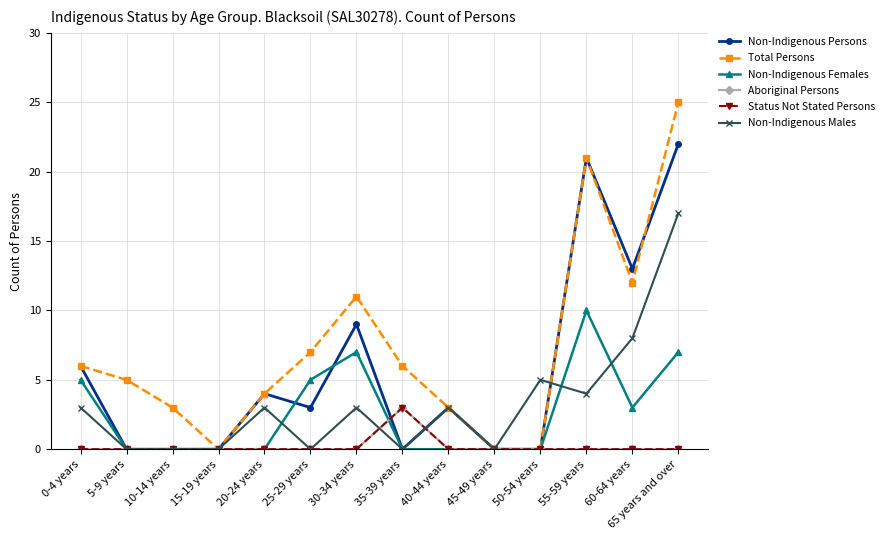

Which series has the largest range (max minus min)?

Total Persons